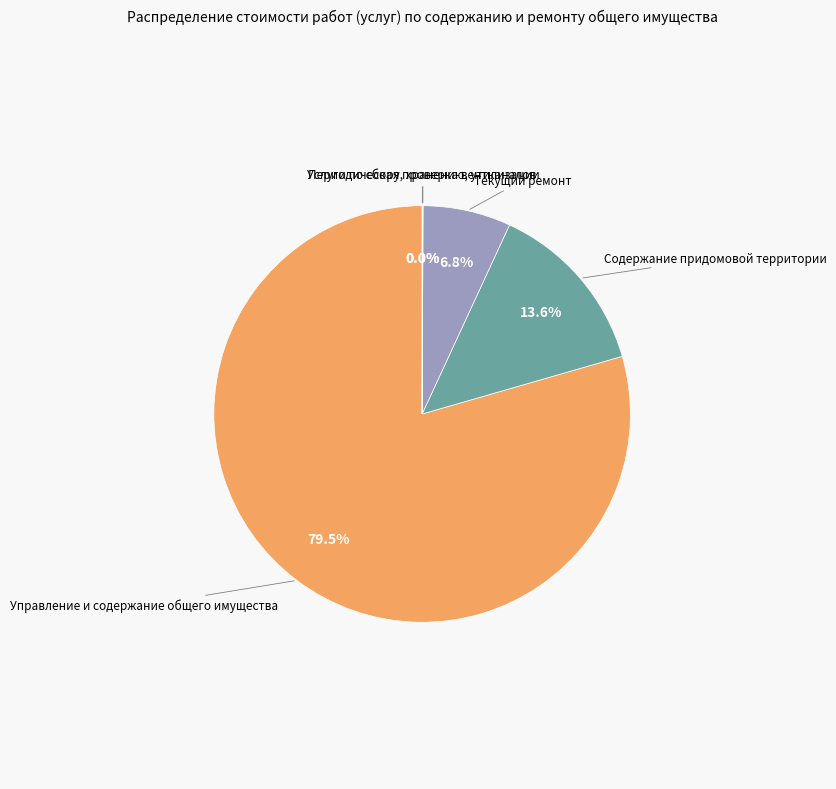

Does any single category account for the majority?

Yes